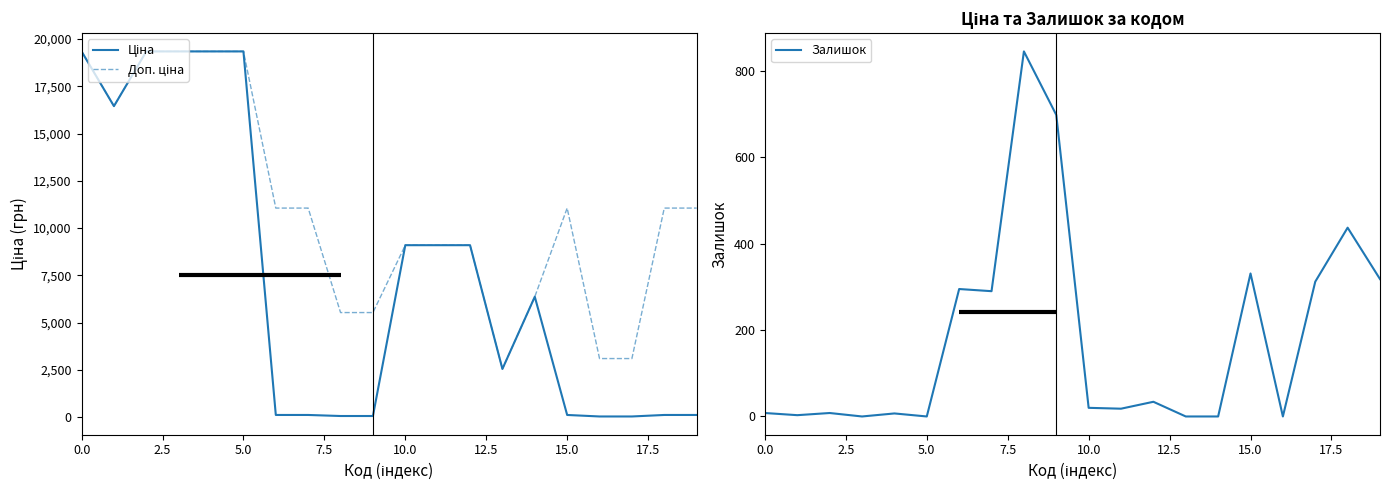

What is the difference between the highest and lowest values at 13?

2546.0